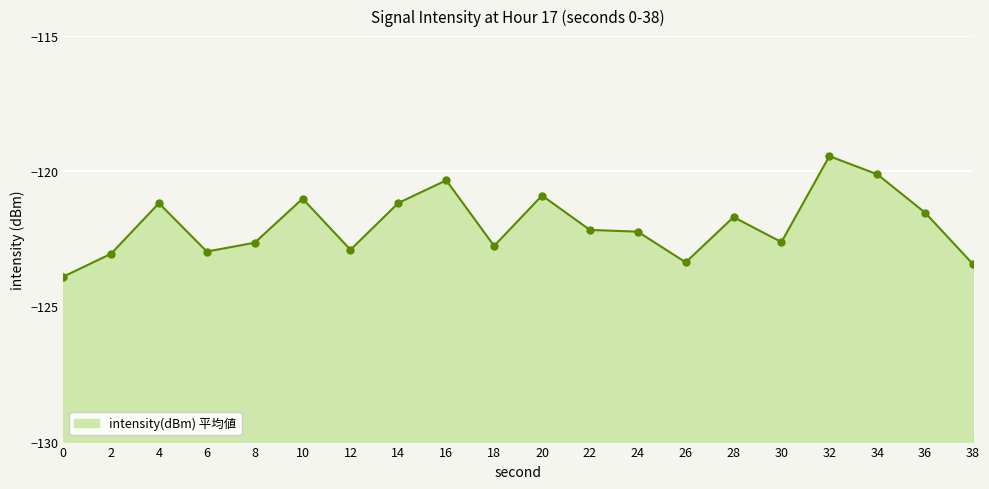

Reading left to right, list all the values displayed in this chart.

-123.9	-123.1	-121.2	-123.0	-122.6	-121.0	-122.9	-121.2	-120.3	-122.8	-120.9	-122.2	-122.2	-123.4	-121.7	-122.6	-119.4	-120.1	-121.5	-123.4